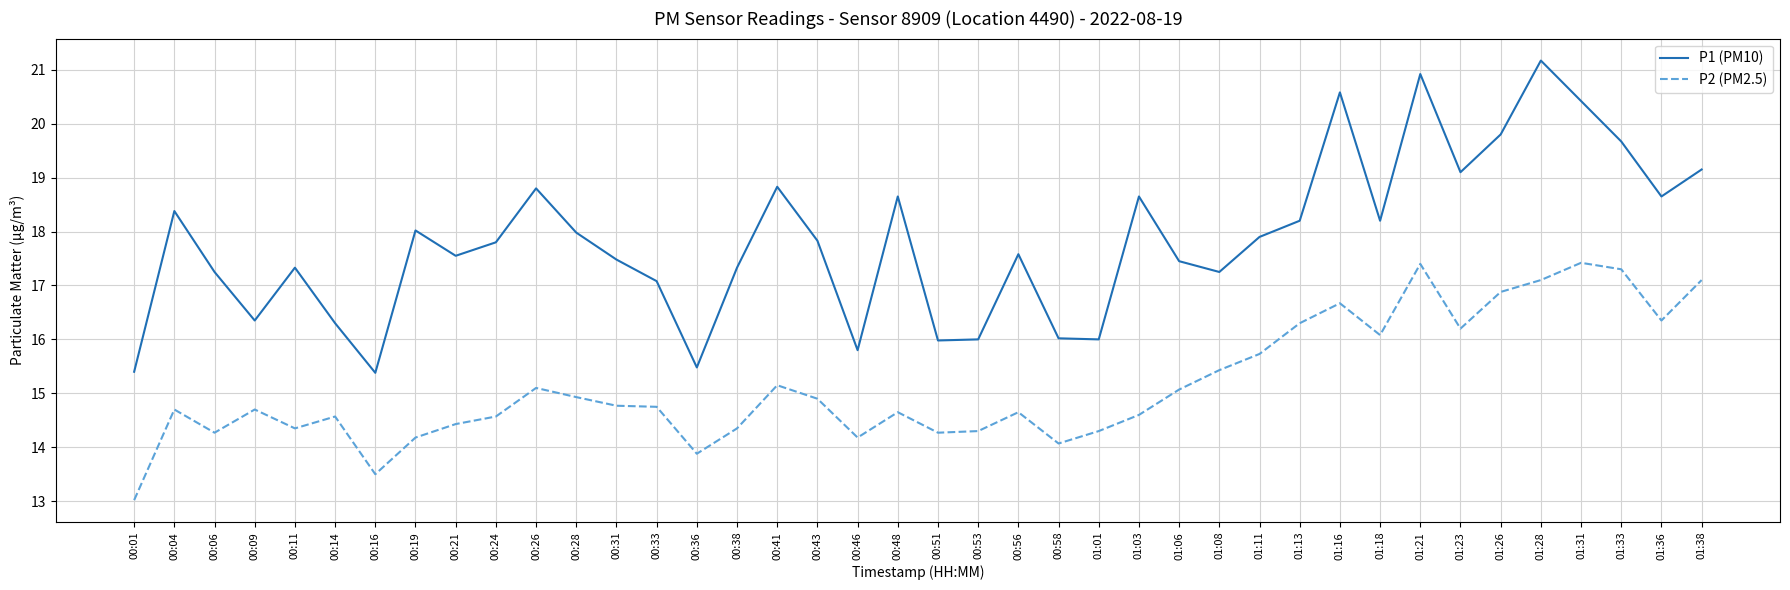

List the series in order of their overall mean, lowest first.

P2 (PM2.5), P1 (PM10)